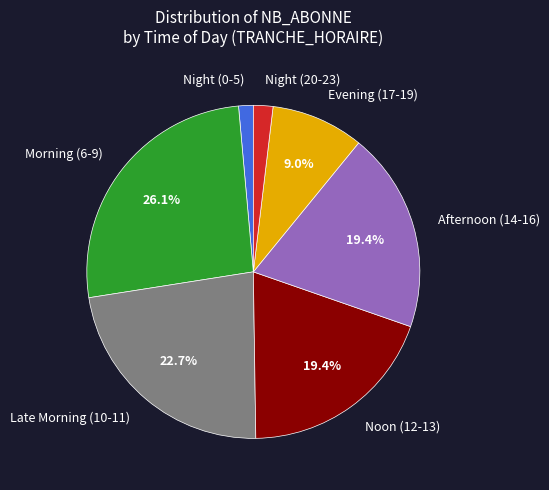

Count the number of slices in the pie.

7